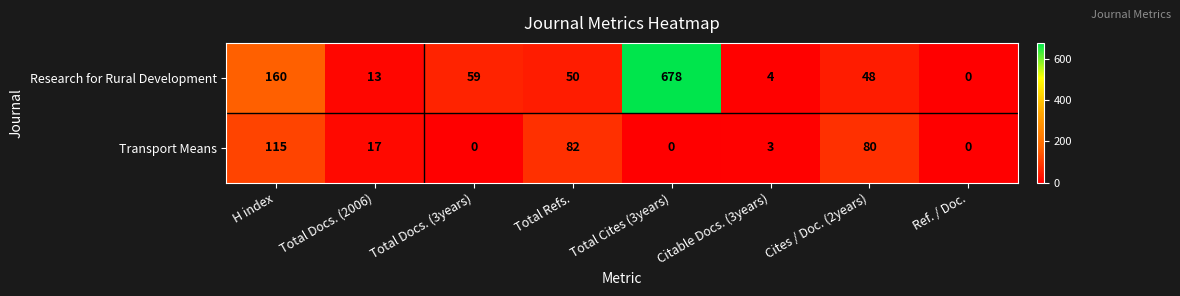

Which series changed the most between Total Refs. and Total Cites (3years)?

Research for Rural Development